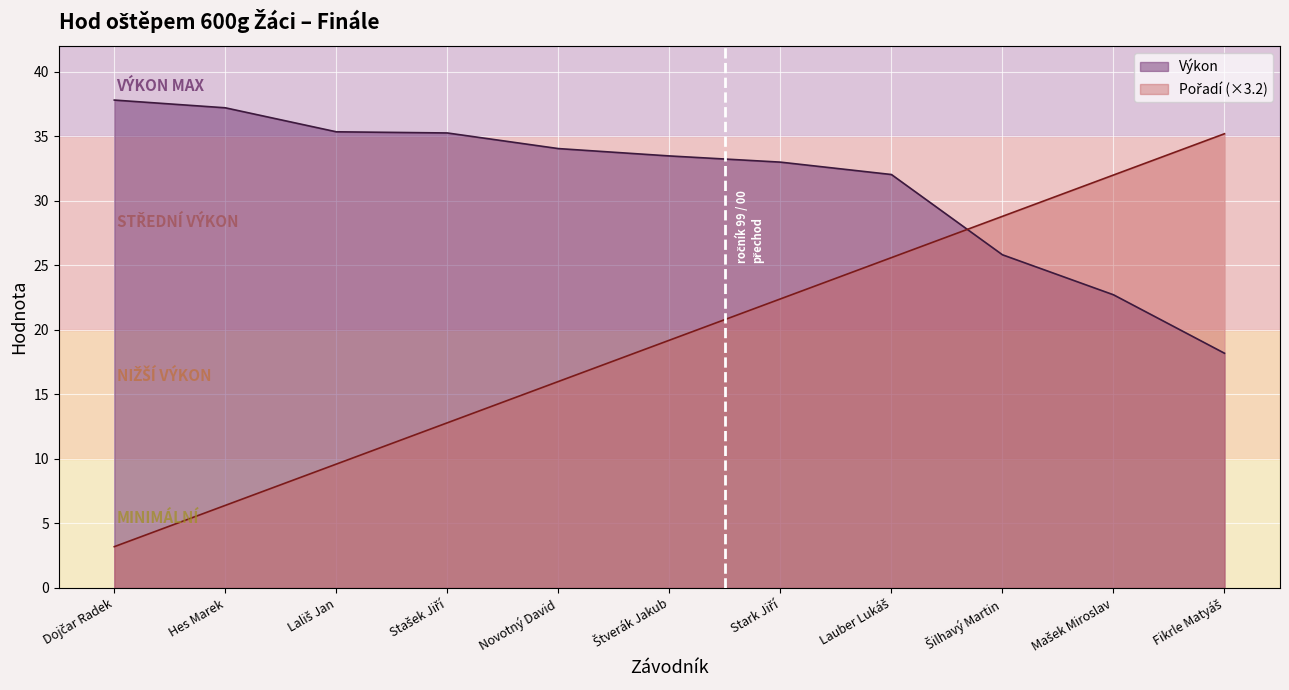

How many lines are shown in the chart?

2